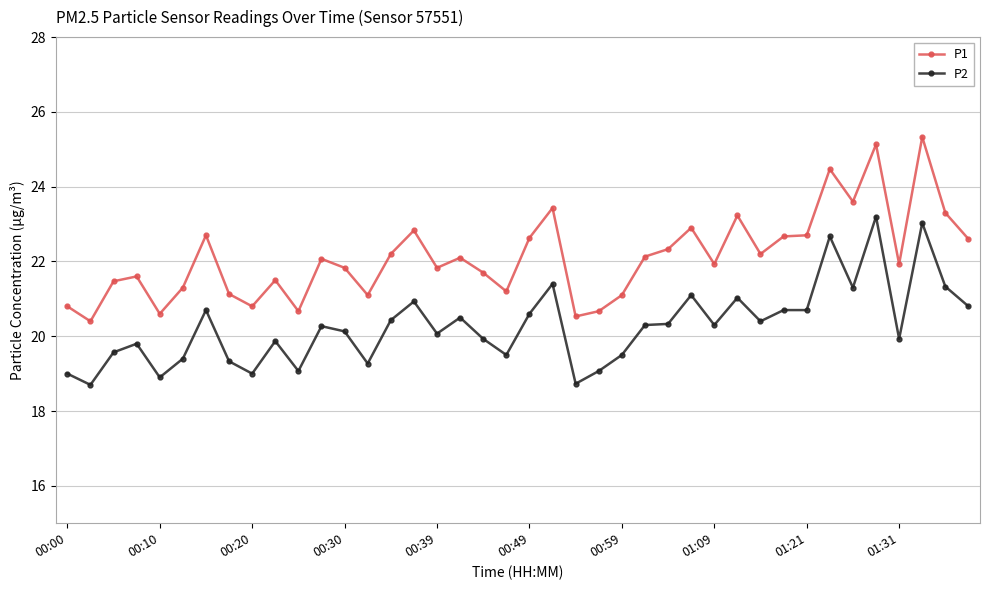

What is the difference between the second highest and second lowest values in the P2 series?

4.3